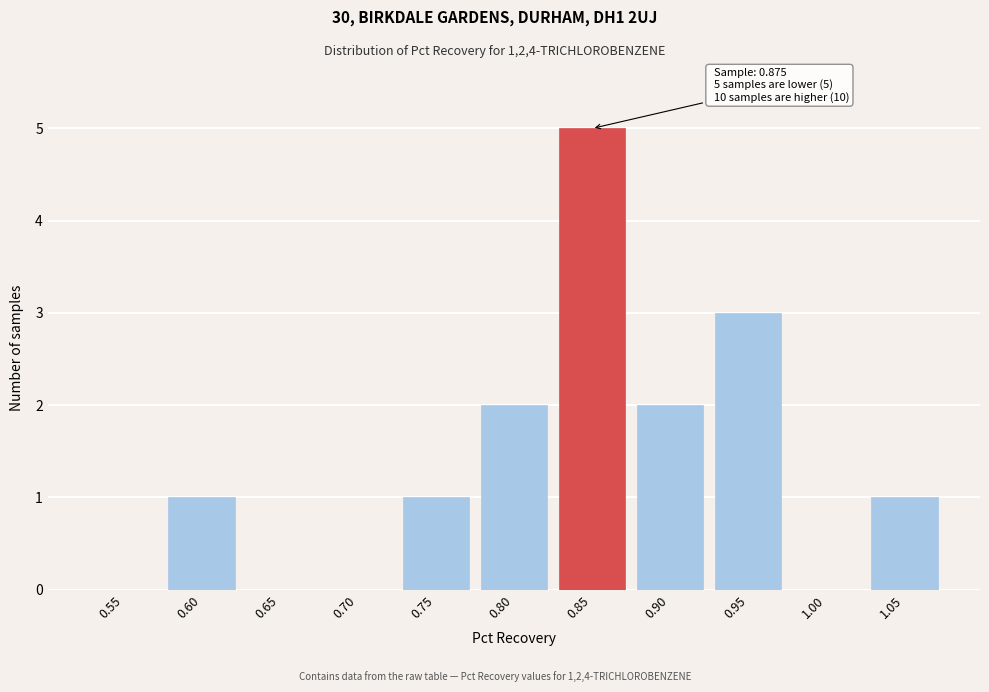

Reading right to left, transcribe all the data shown in this chart.

1.05=1	1.00=0	0.95=3	0.90=2	0.85=5	0.80=2	0.75=1	0.70=0	0.65=0	0.60=1	0.55=0